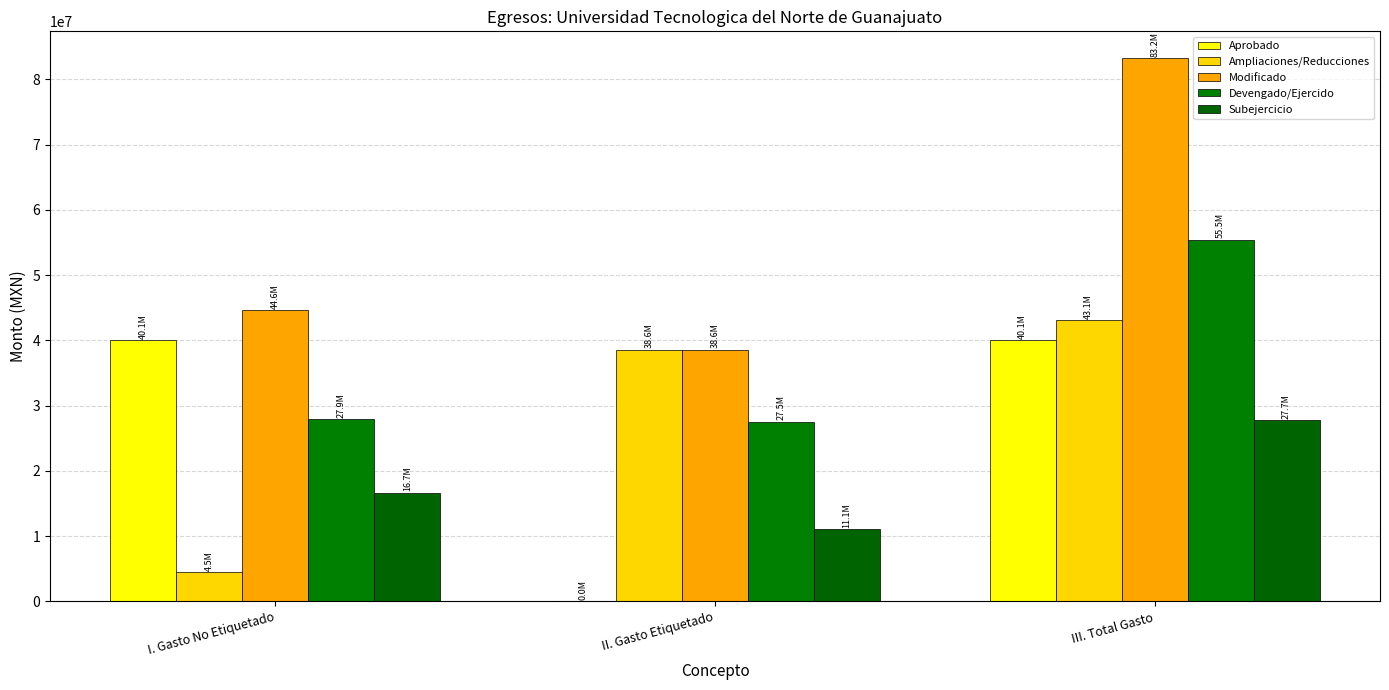

True or false: Aprobado has a value of 40089333.2 at III. Total Gasto.

True